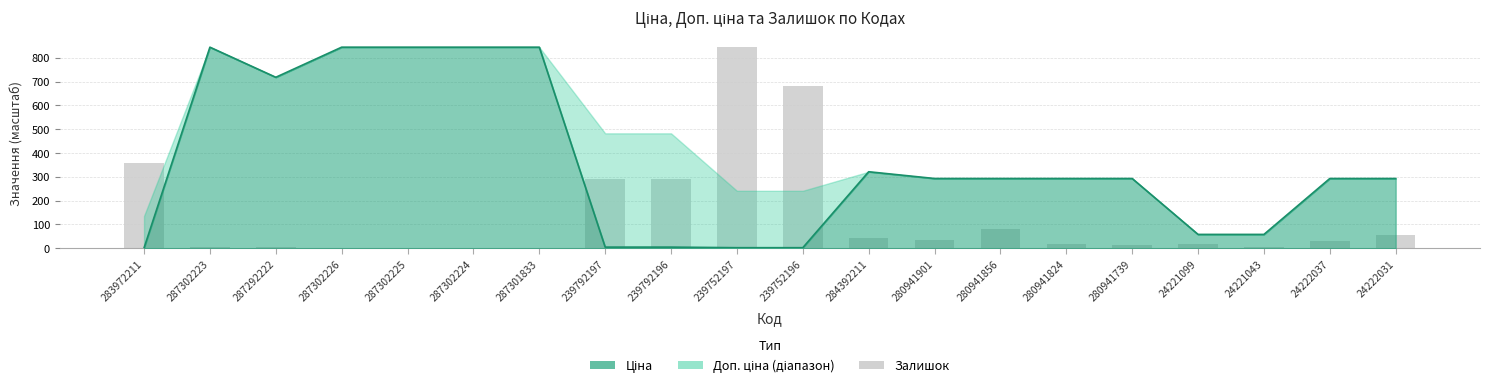

The value at 287302226 is -383. True or false?

False